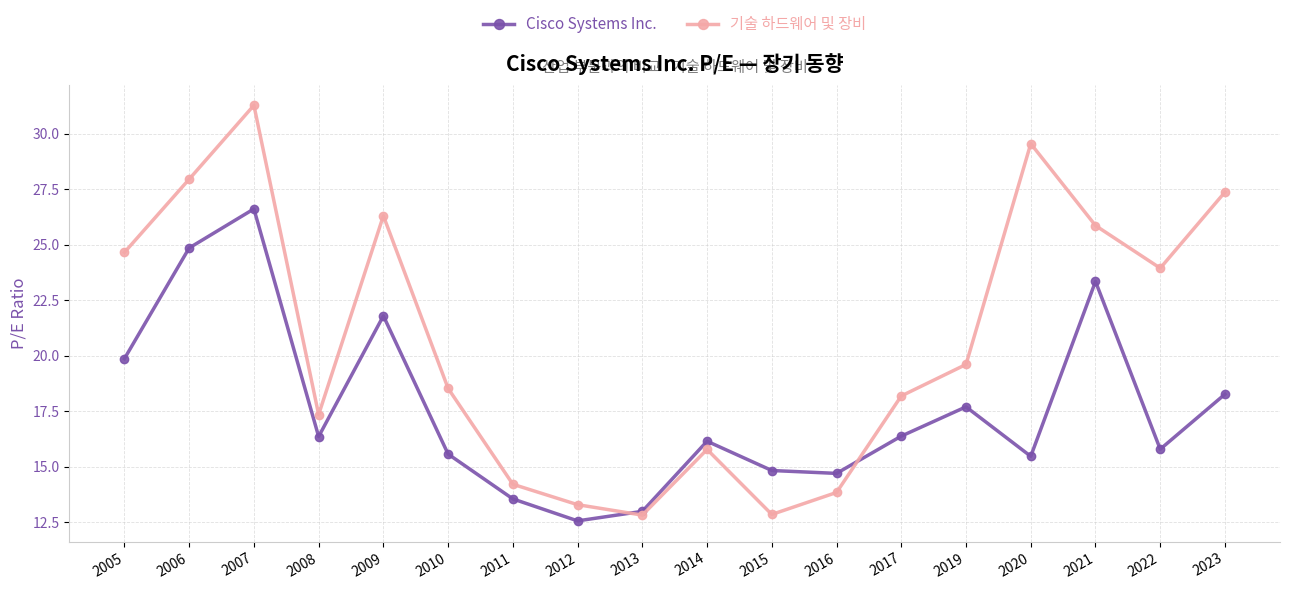

At how many categories does at least one series exceed 22?

8